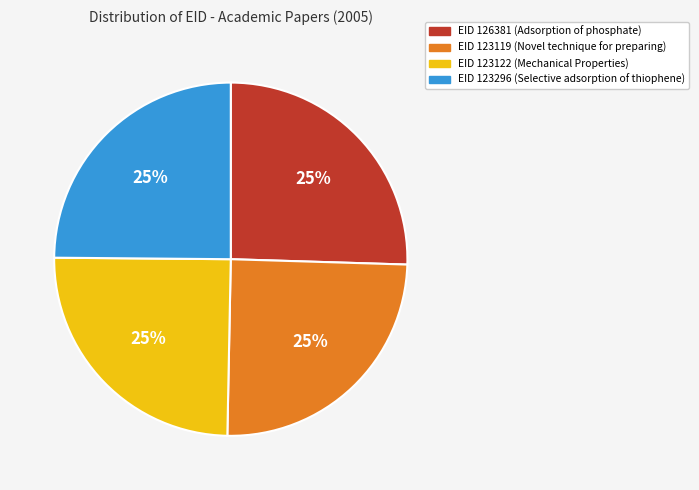

To the nearest percent, what is the average slice percentage?

25%